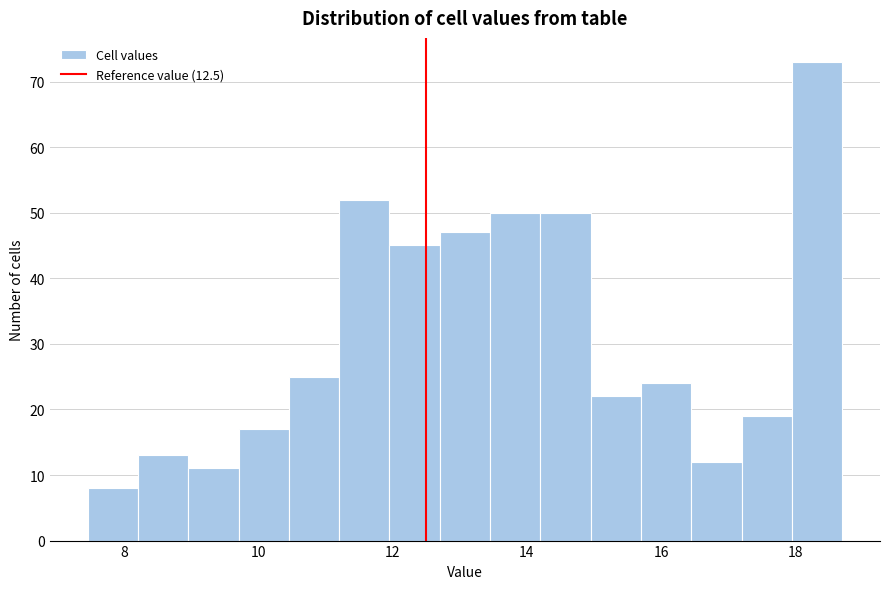

Read against the x-axis, roughly where is the centre of the tallest bar?

18.4